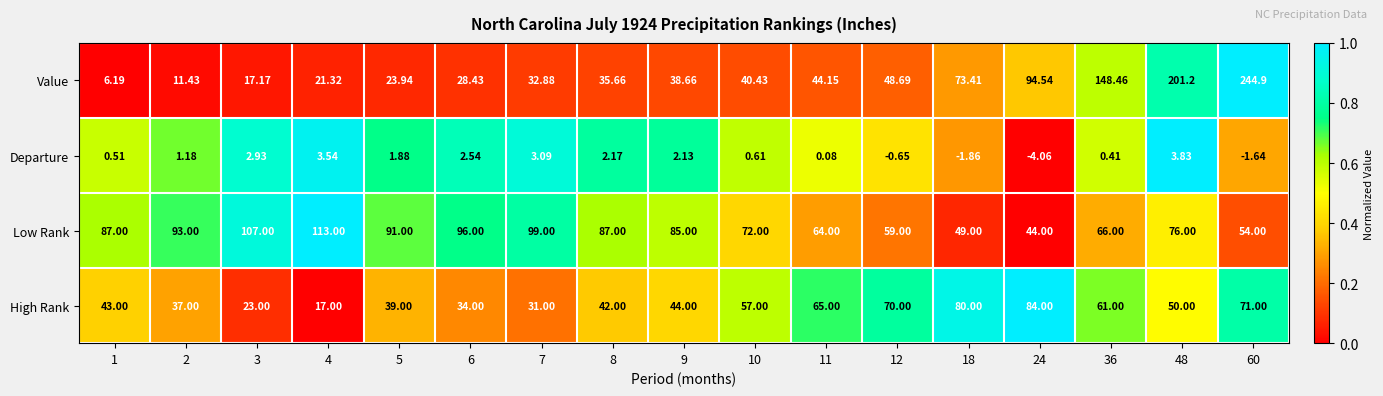

What is the maximum value shown in the chart?

244.9